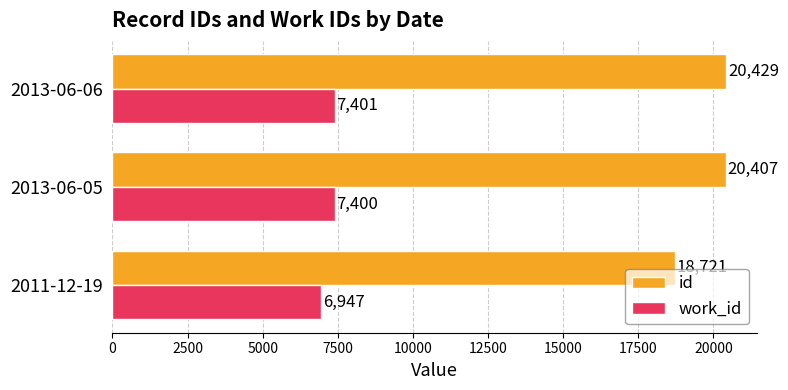

What is the maximum value shown in the chart?

20429